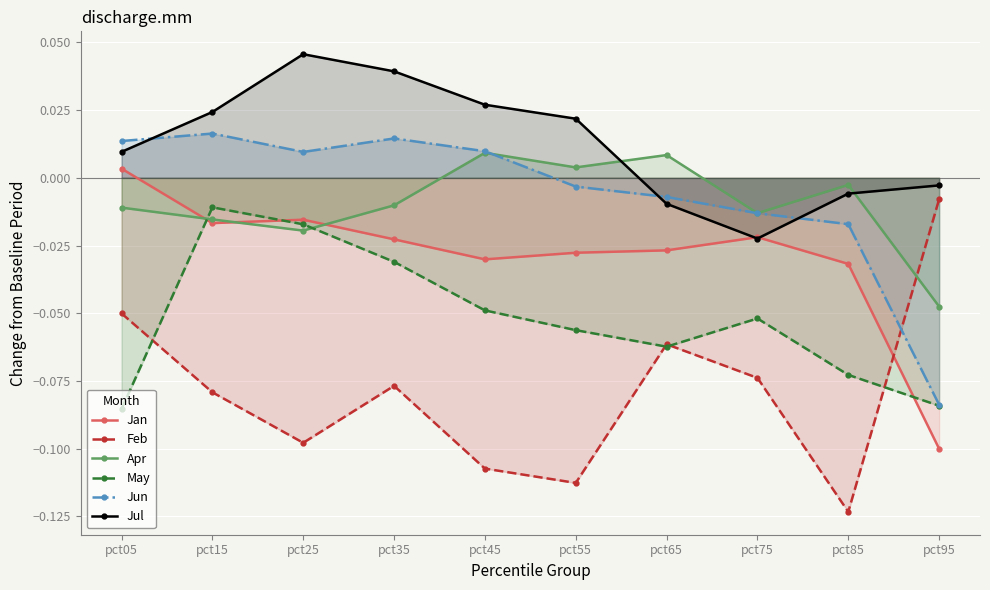

The Jan series shows -0.0 at pct75. True or false?

False